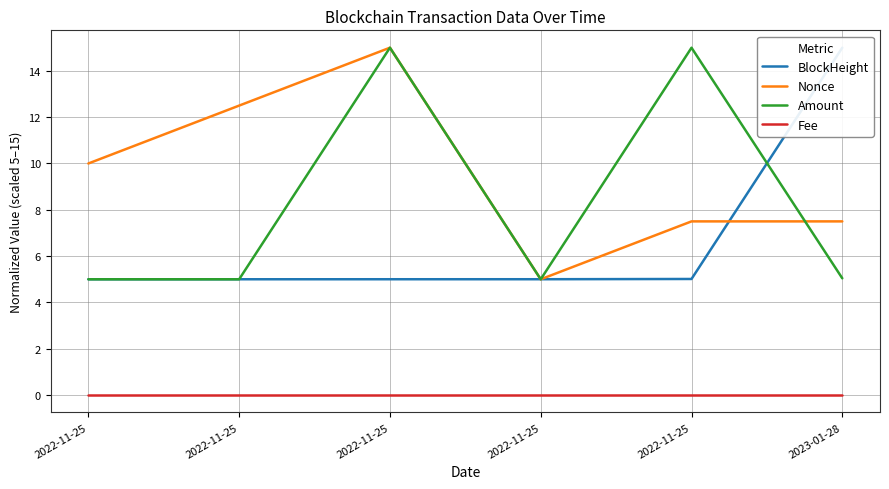

True or false: BlockHeight and Nonce intersect in this chart.

True